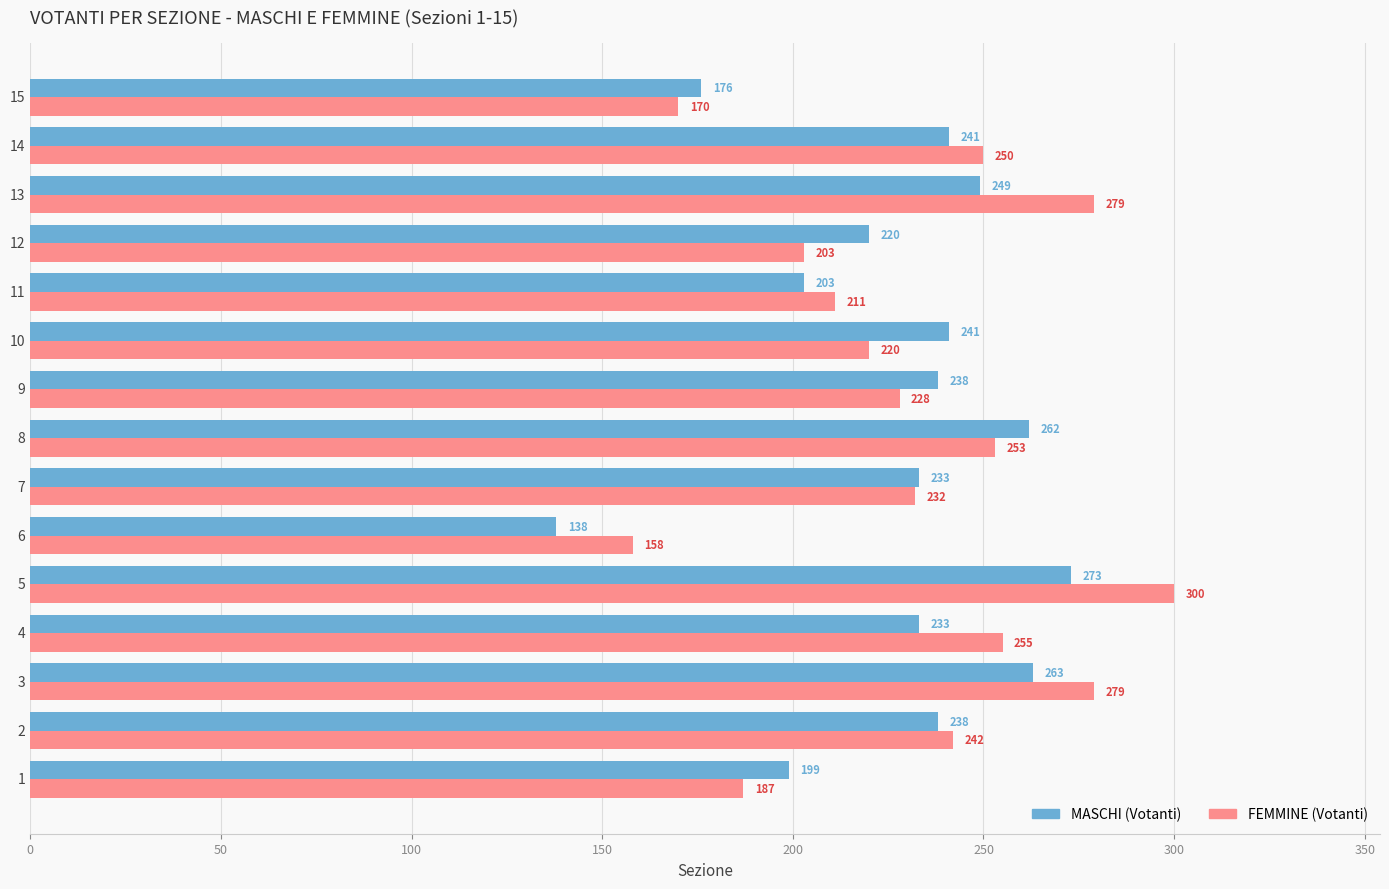

What is the difference between the highest and lowest values at 14?

9